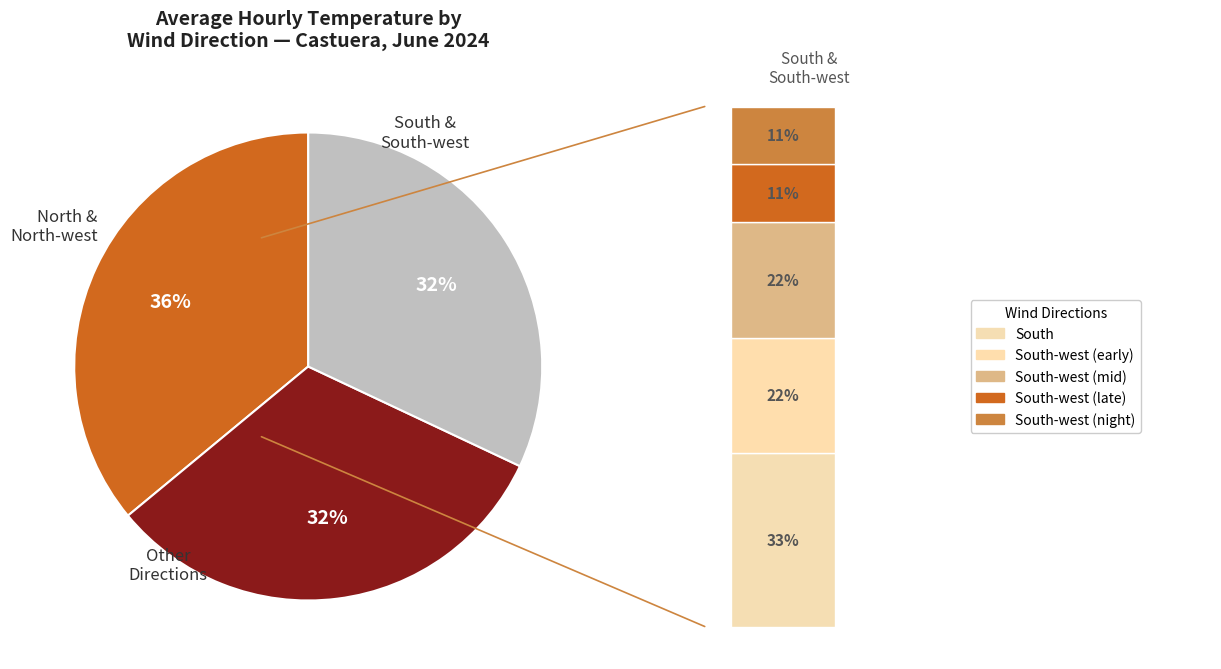

Is there any slice that represents more than half of the pie?

No